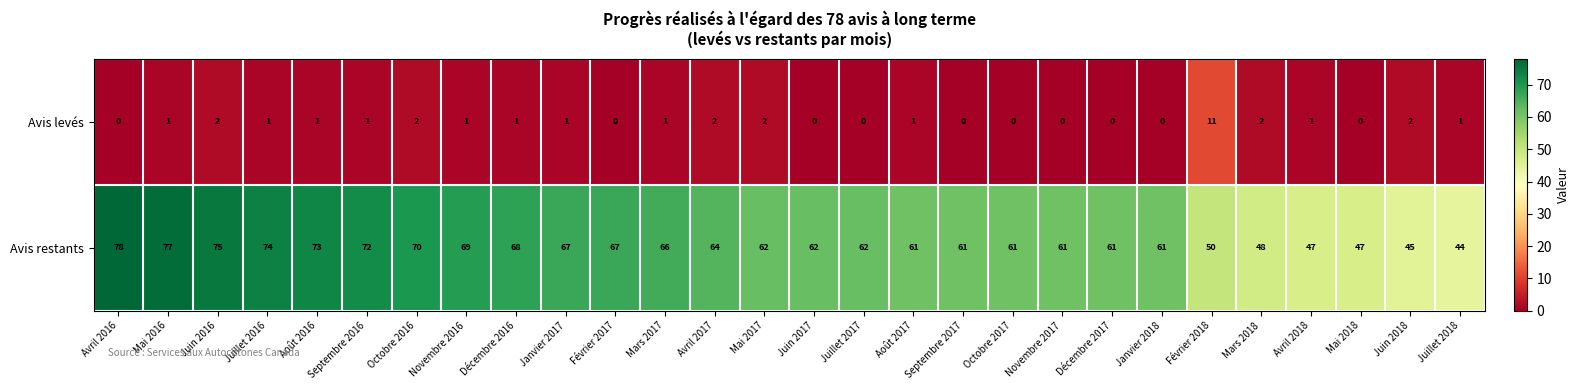

Is the value of Avis restants at Mai 2016 greater than the value of Avis levés at Octobre 2017?

Yes